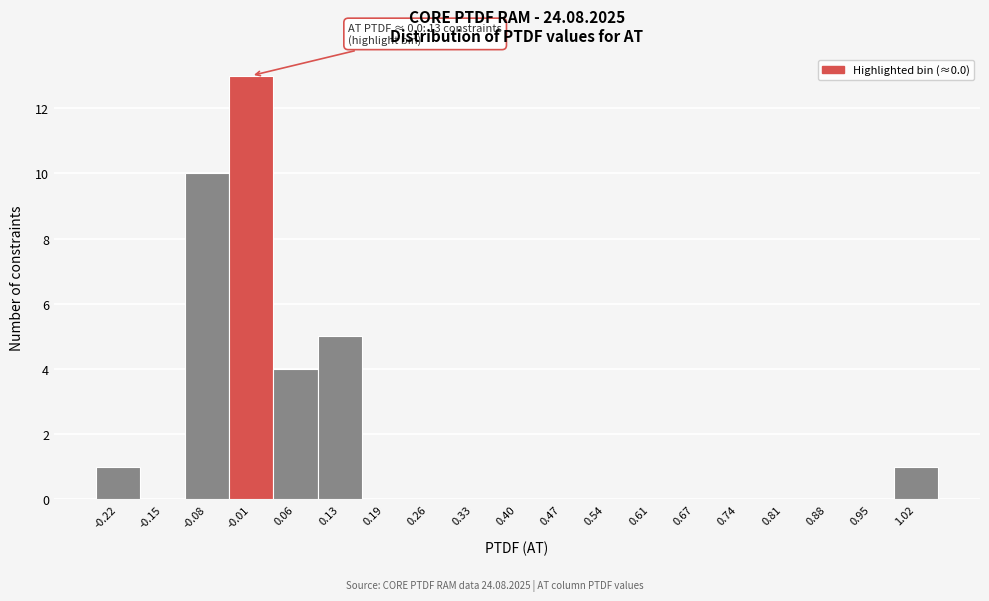

Which range on the x-axis has the tallest bar?

-0.04 to 0.02